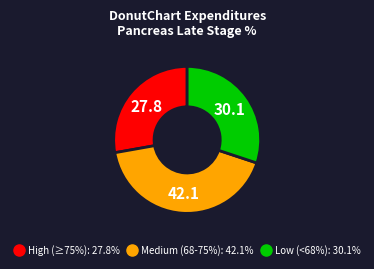

Does any single category account for the majority?

No